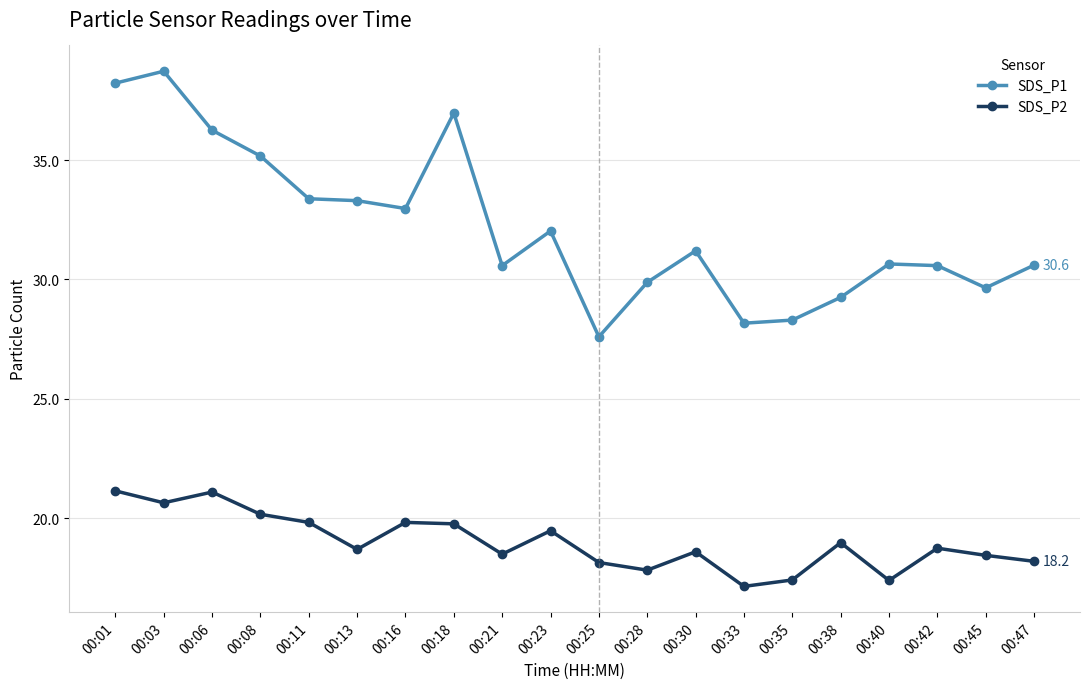

At which category does SDS_P1 reach its first local peak?

00:03